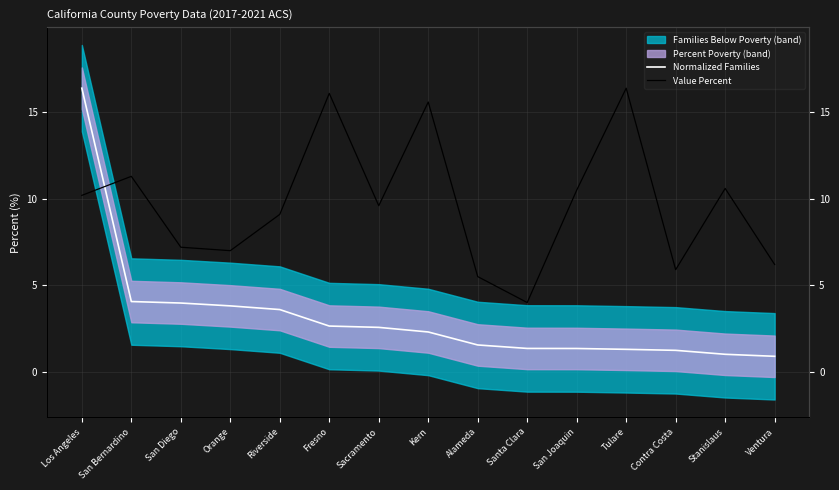

What position from the right is Riverside?

11